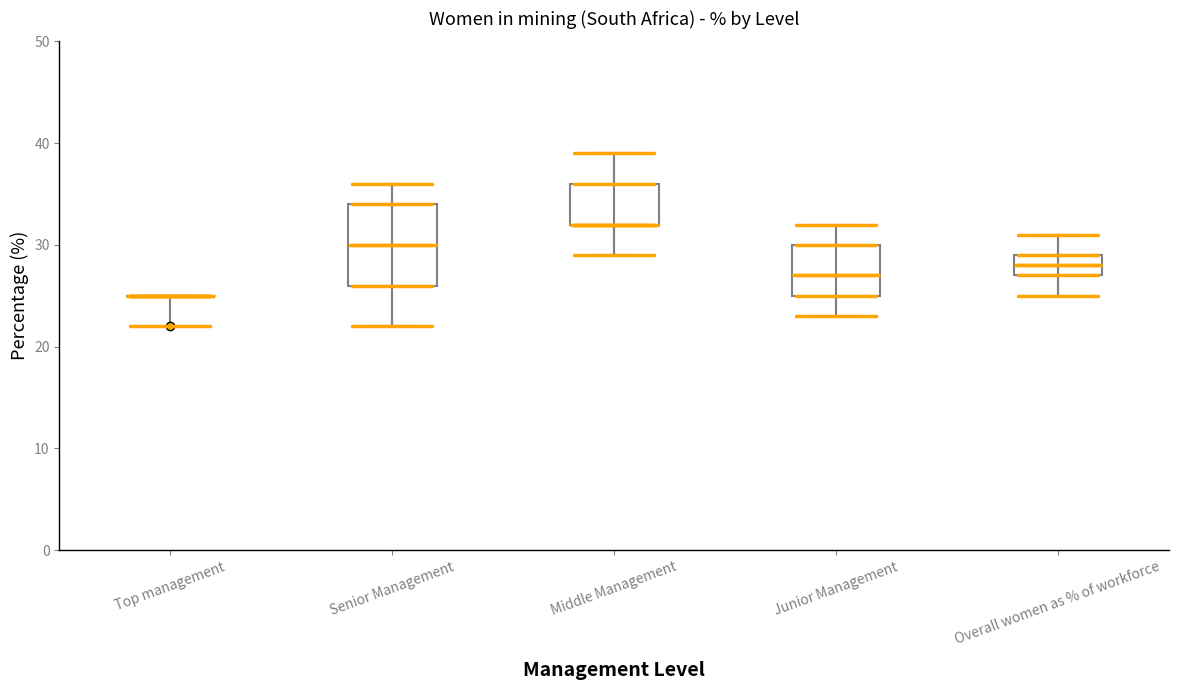

Reading left to right, transcribe this box plot: for each box, give where its median line is, the range the box spans, and where its two whiskers end, as read against the y-axis. The values are not printed on the chart, so give them approximately, as read against the axis.

Top management: box collapsed to a line at 25, whiskers 25 to 25
Senior Management: median 30, box 26 to 34, whiskers 22 to 36
Middle Management: median 32 (drawn on the box's lower edge), box 32 to 36, whiskers 29 to 39
Junior Management: median 27, box 25 to 30, whiskers 23 to 32
Overall women as % of workforce: median 28, box 27 to 29, whiskers 25 to 31